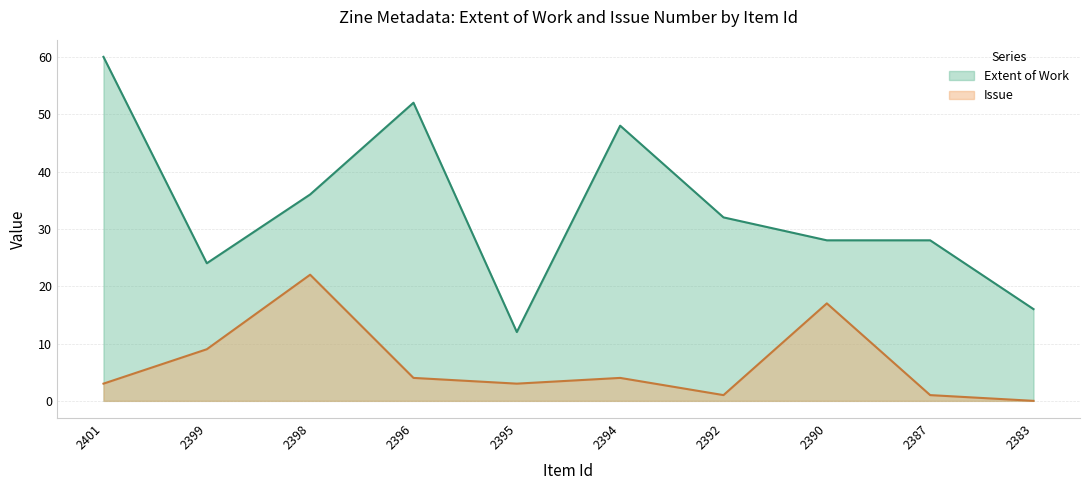

Reading right to left, list all the values displayed in this chart.

Extent of Work: 2383=16	2387=28	2390=28	2392=32	2394=48	2395=12	2396=52	2398=36	2399=24	2401=60
Issue: 2383=0	2387=1	2390=17	2392=1	2394=4	2395=3	2396=4	2398=22	2399=9	2401=3